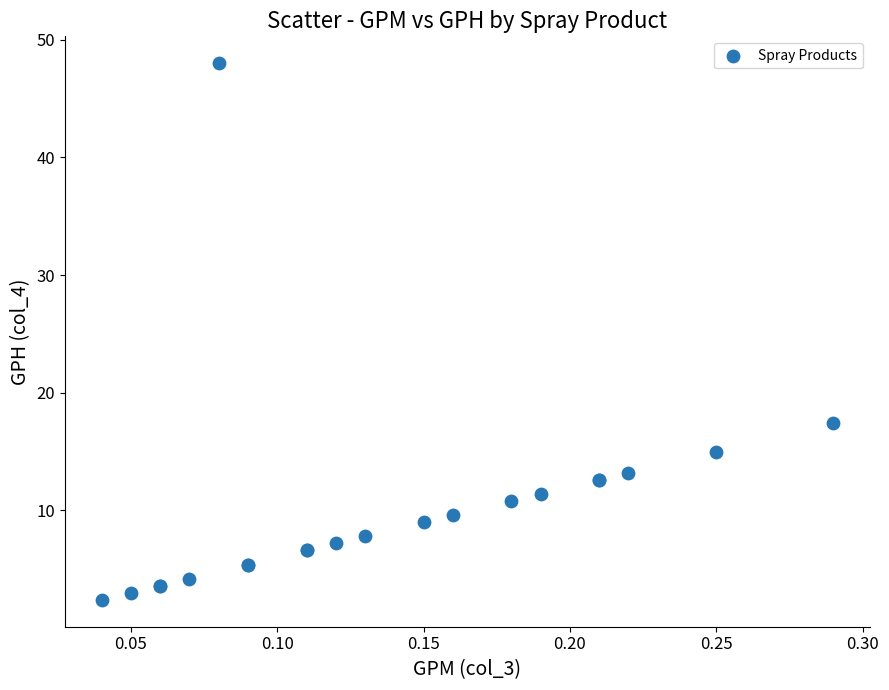

What Y value in the scatter plot is closest to 25?

17.4